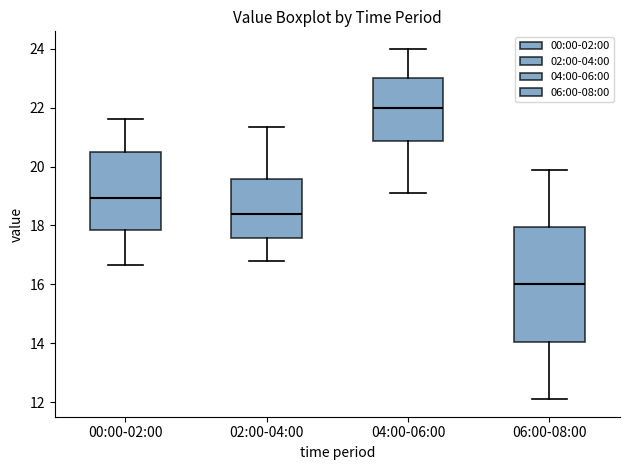

Reading left to right, transcribe this box plot: for each box, give where its median line is, the range the box spans, and where its two whiskers end, as read against the y-axis. The values are not printed on the chart, so give them approximately, as read against the axis.

00:00-02:00: median 19.0, box 17.8 to 20.6, whiskers 16.6 to 21.6
02:00-04:00: median 18.4, box 17.6 to 19.6, whiskers 16.8 to 21.4
04:00-06:00: median 22.0, box 20.8 to 23.0, whiskers 19.2 to 24.0
06:00-08:00: median 16.0, box 14.0 to 18.0, whiskers 12.2 to 20.0